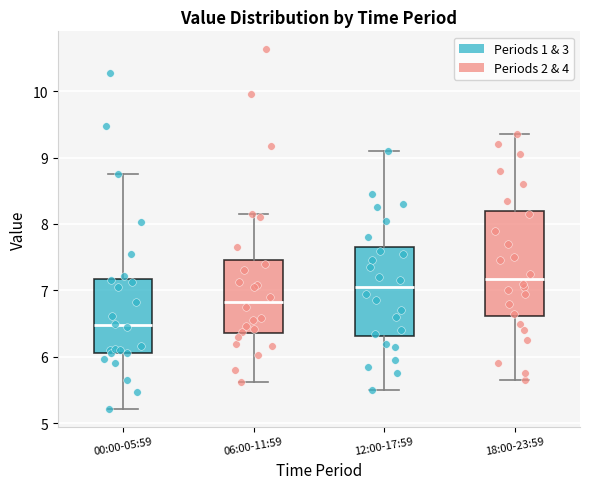

Reading left to right, read every box against the y-axis: the position of its median line, the range the box covers, and the ends of its whiskers. The values are not printed on the chart, so give them approximately, as read against the axis.

00:00-05:59: median 6.5, box 6.1 to 7.2, whiskers 5.2 to 8.8
06:00-11:59: median 6.8, box 6.4 to 7.5, whiskers 5.6 to 8.2
12:00-17:59: median 7.1, box 6.3 to 7.7, whiskers 5.5 to 9.1
18:00-23:59: median 7.2, box 6.6 to 8.2, whiskers 5.7 to 9.4